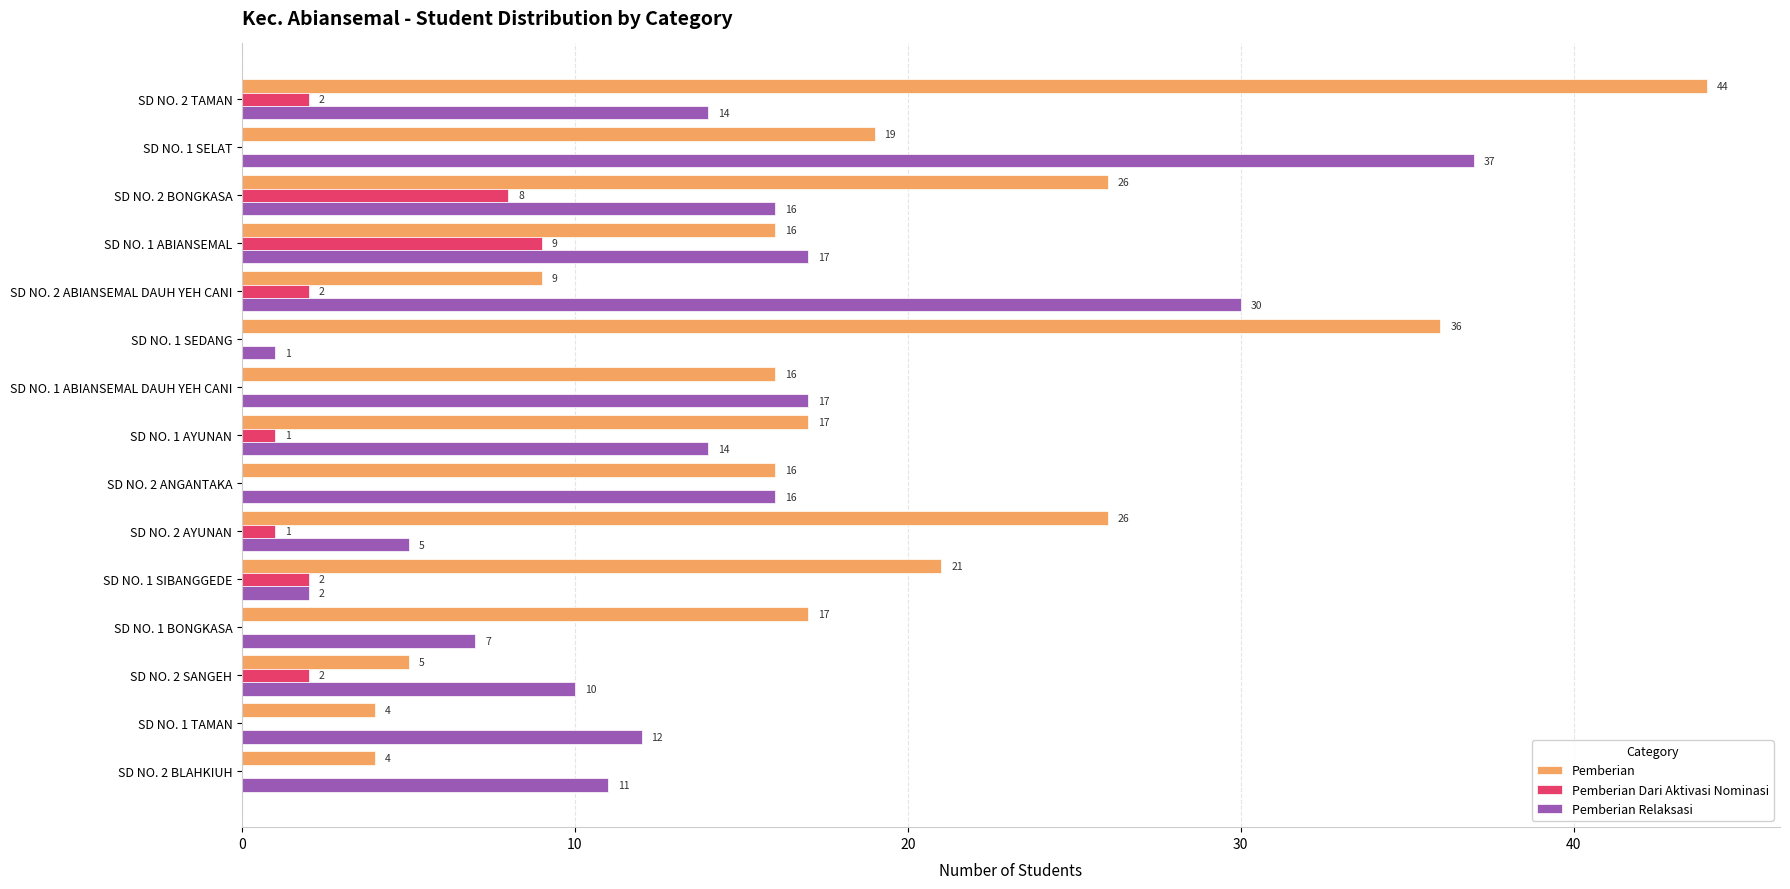

What is the sum of all Pemberian values?

276